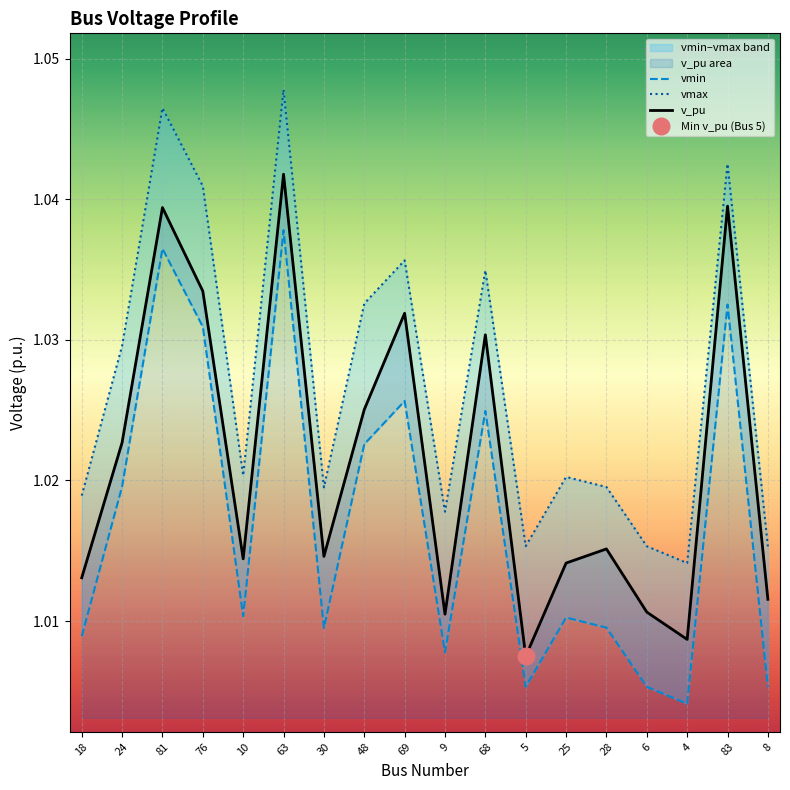

Is it true that vmax equals 0.4 at 10?

False